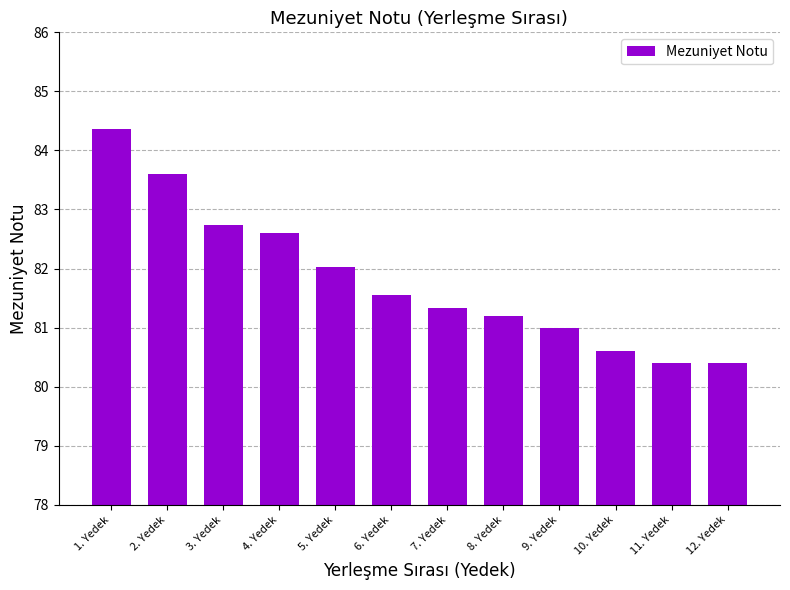

The value at 7. Yedek is 55.6. True or false?

False